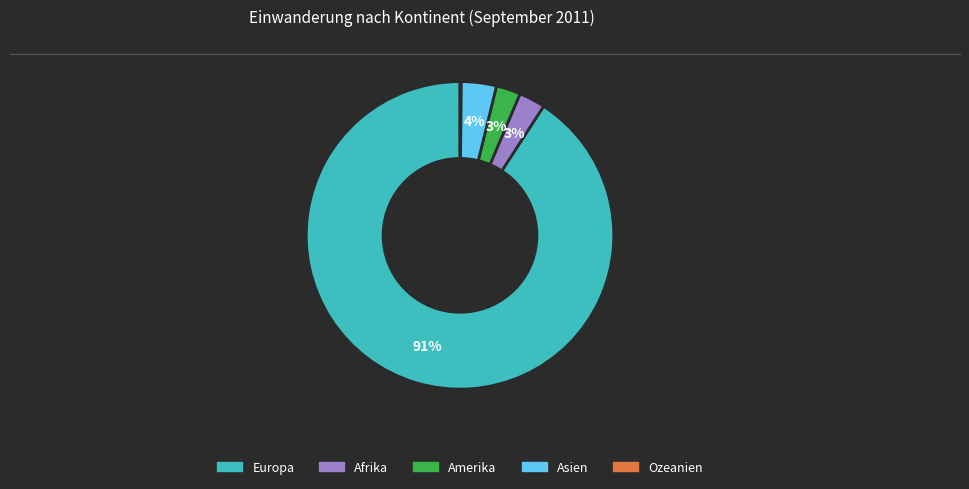

To the nearest percent, what is the difference between the Afrika and Asien slice percentages?

1%